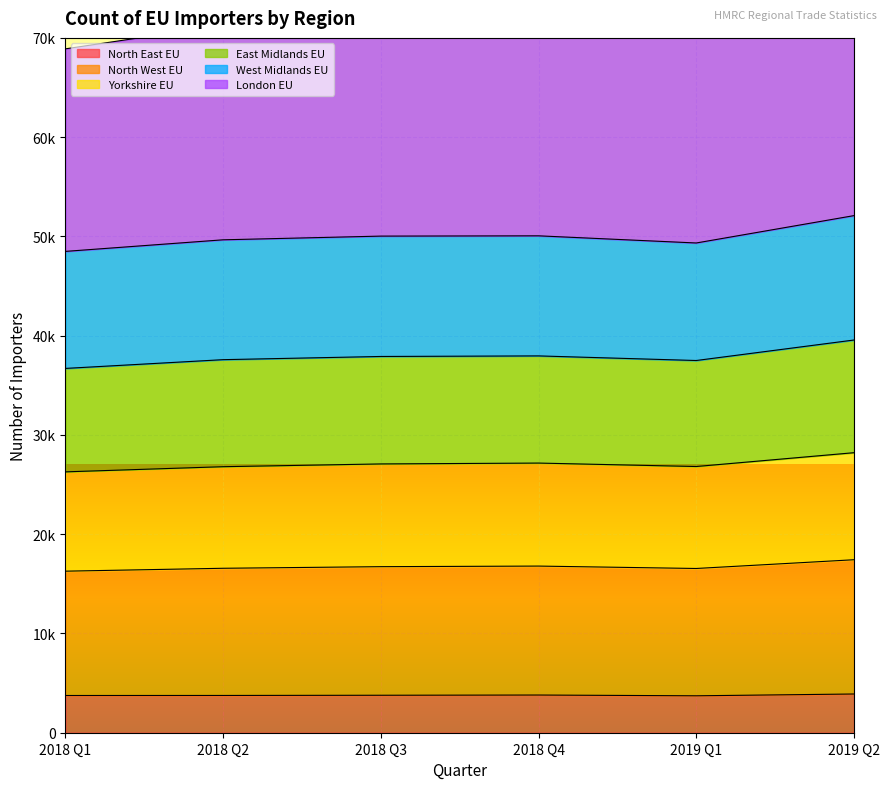

How many categories are shown in the chart?

6